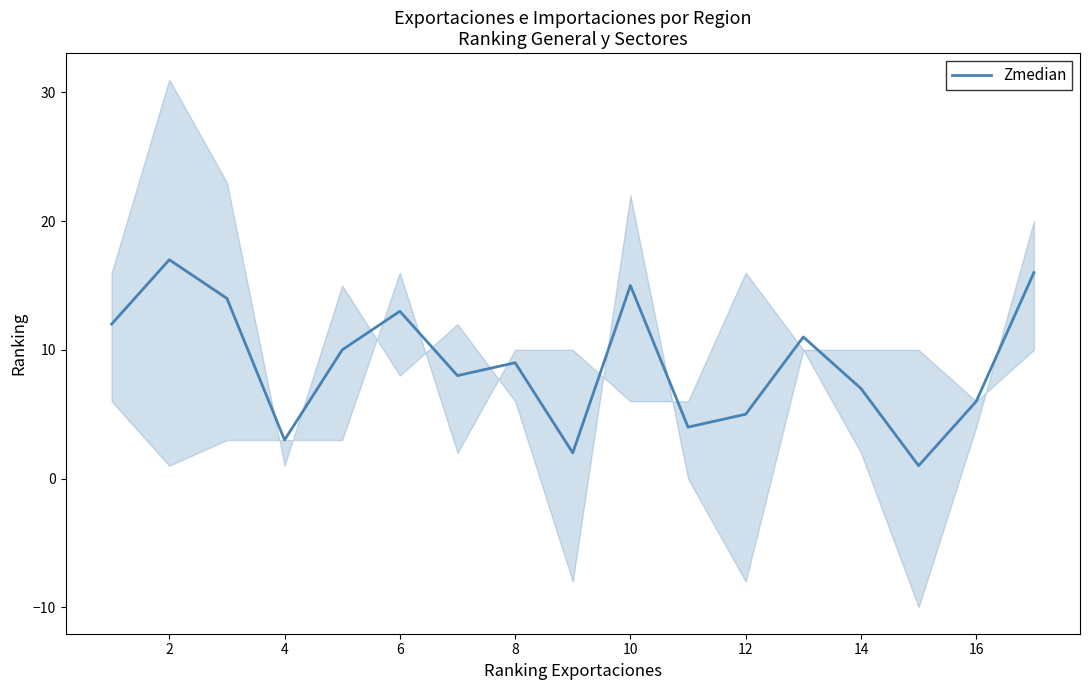

True or false: Zmedian has a value of 13 at 6.

True